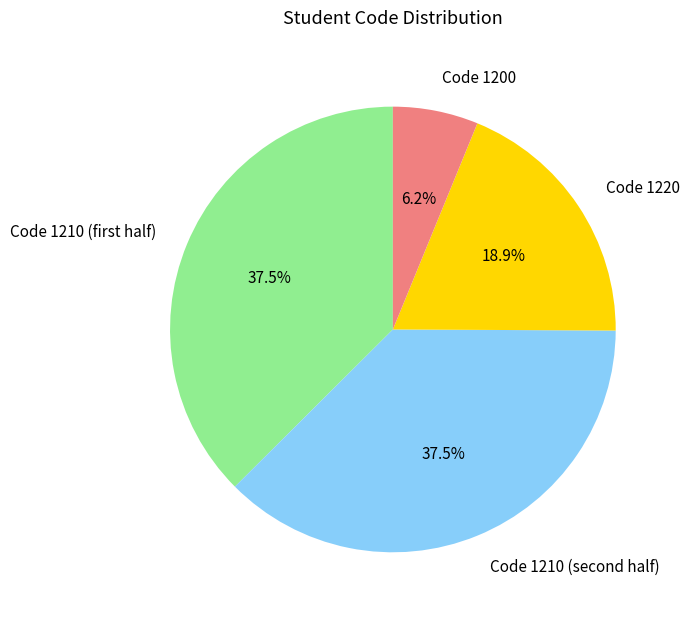

Which slice is the smallest?

Code 1200